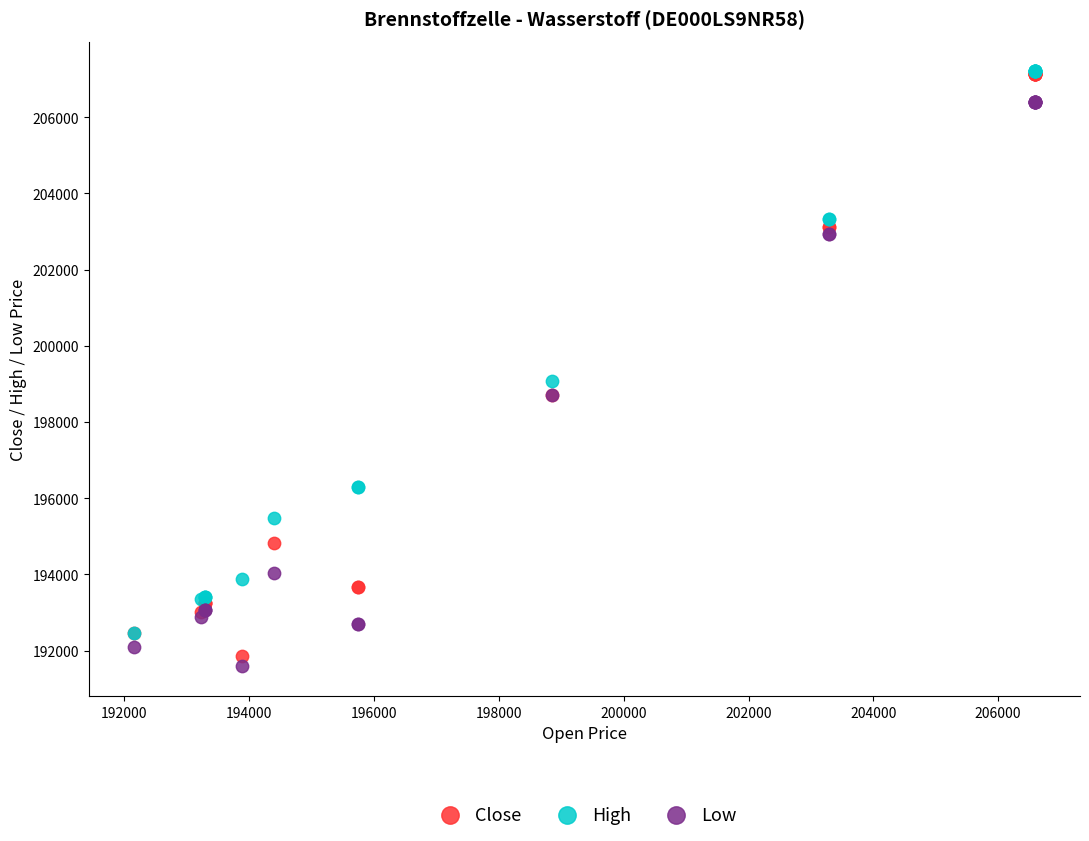

In the High series, what Y value is closest to 199830?

199087